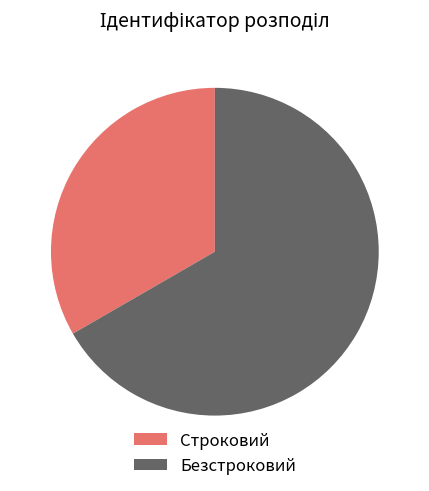

Is the sum of Строковий and Безстроковий greater than half?

Yes